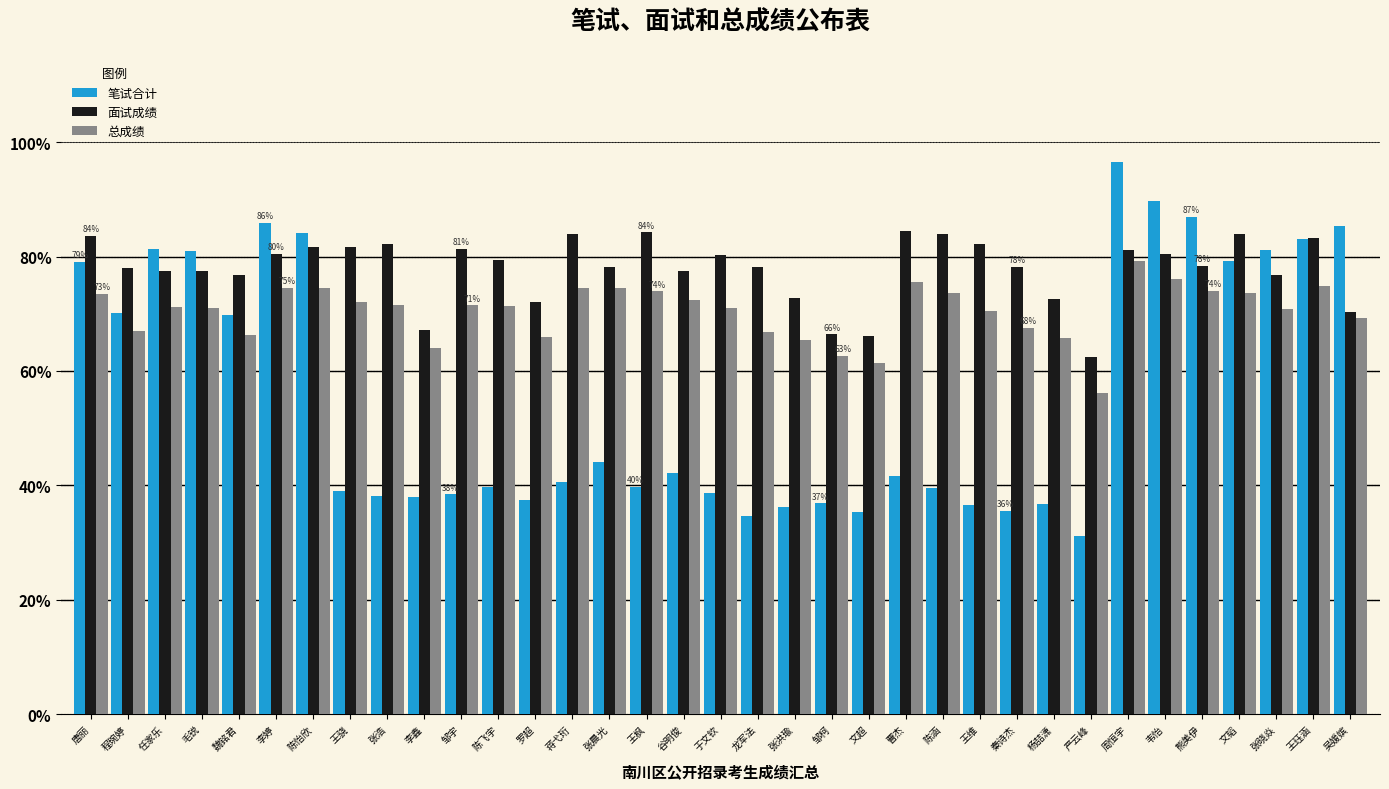

What is the difference between the second highest and second lowest values in the 面试成绩 series?

18.0